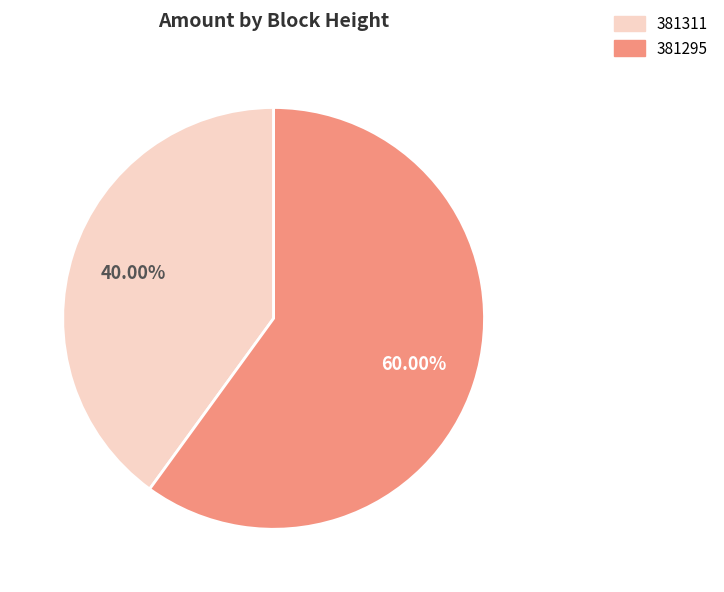

What is the total percentage of 381295 and 381311?

100.0%